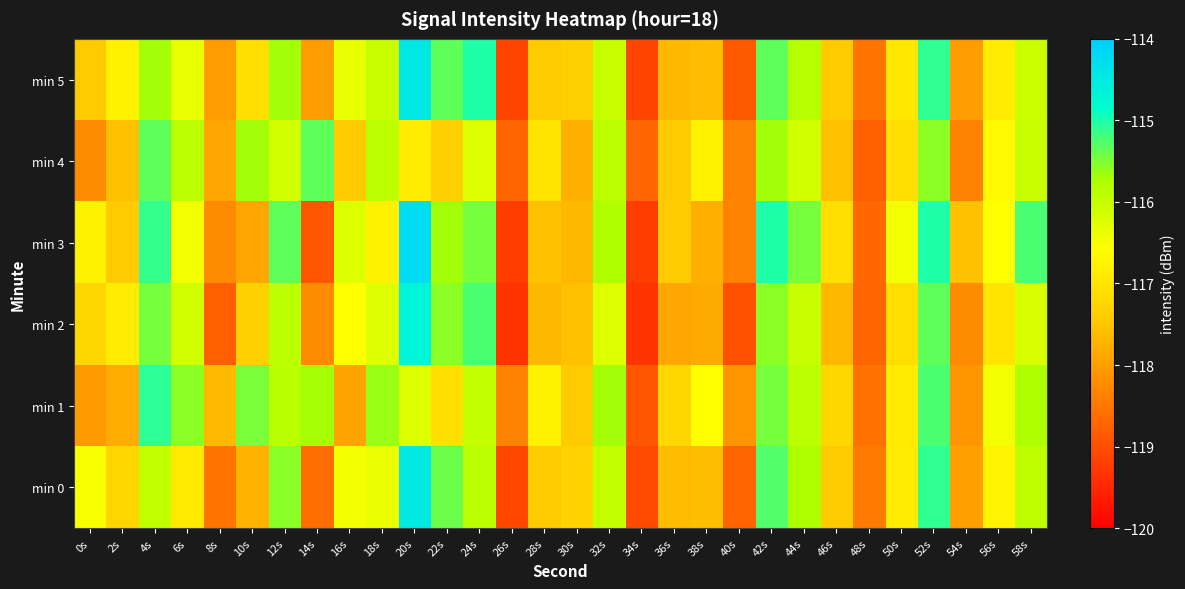

What is the spread (max minus min) of values at 0s?

1.7